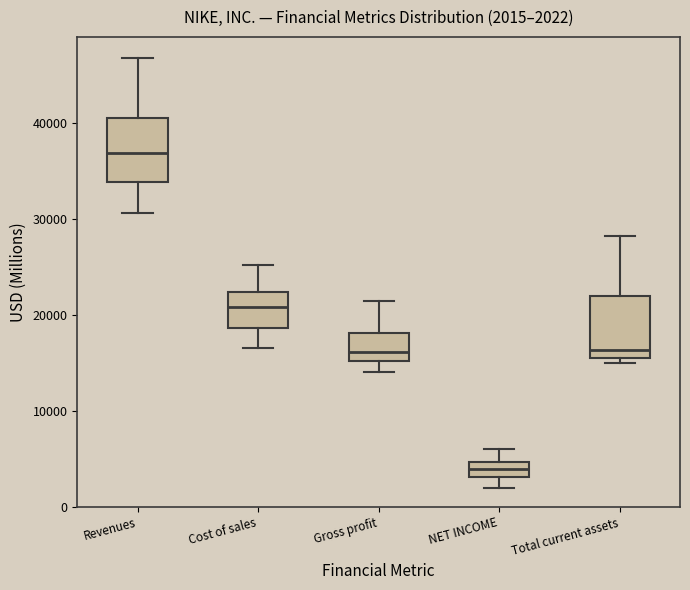

Which box has the highest median line?

Revenues